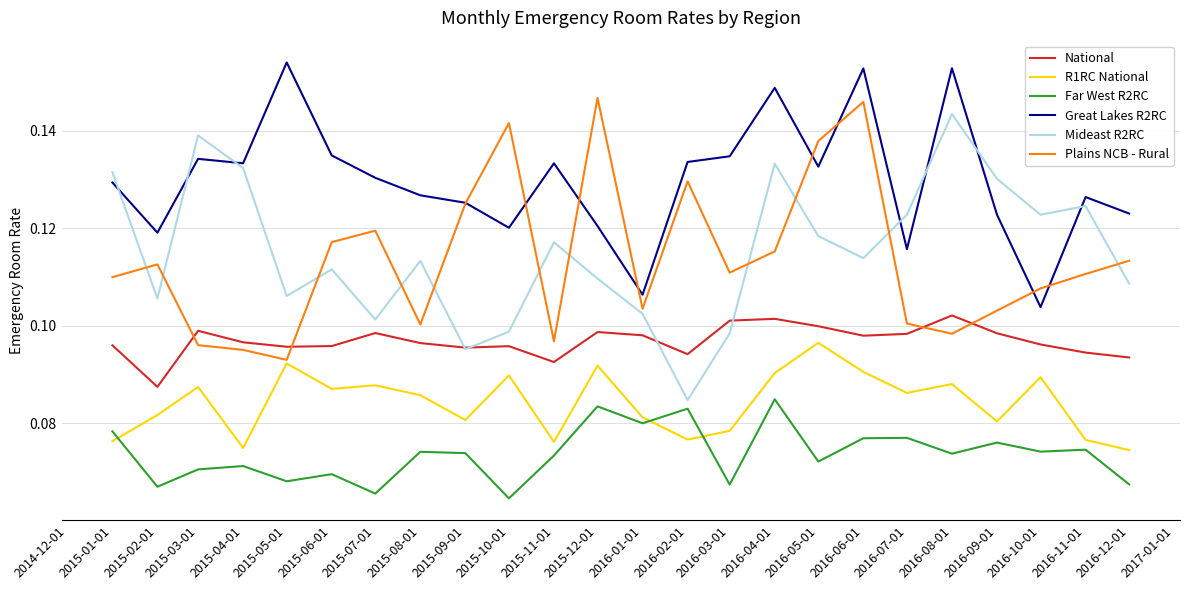

Which category has the lowest value in the National series?

2015-02-01